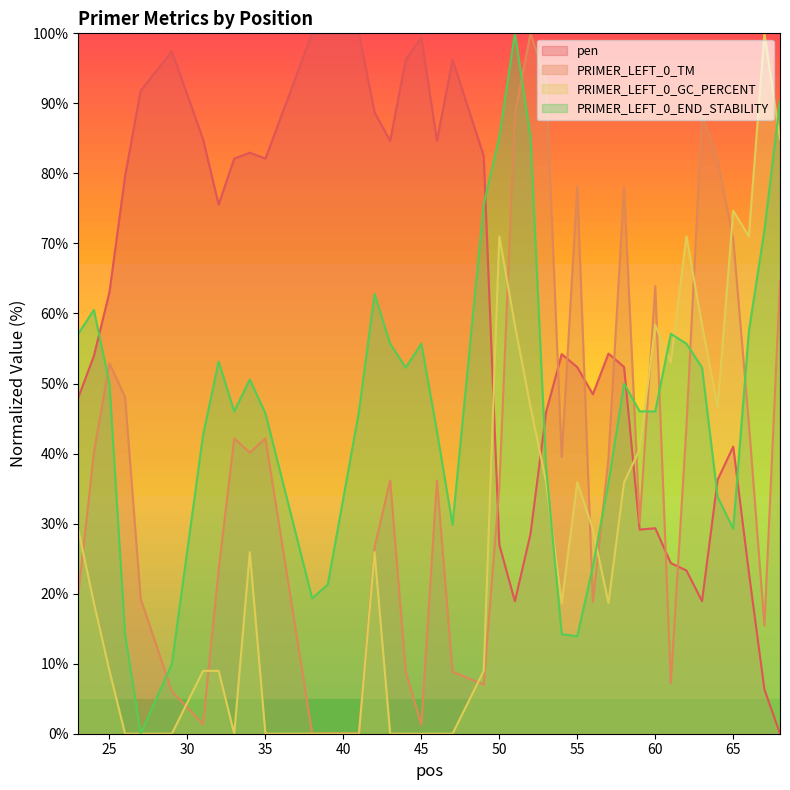

Which series ends up on top after the final intersection of PRIMER_LEFT_0_GC_PERCENT and PRIMER_LEFT_0_END_STABILITY?

PRIMER_LEFT_0_END_STABILITY